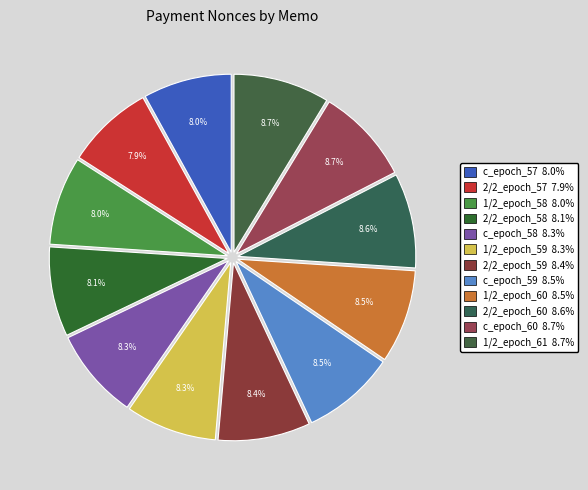

Is c_epoch_60 the majority of the pie?

No